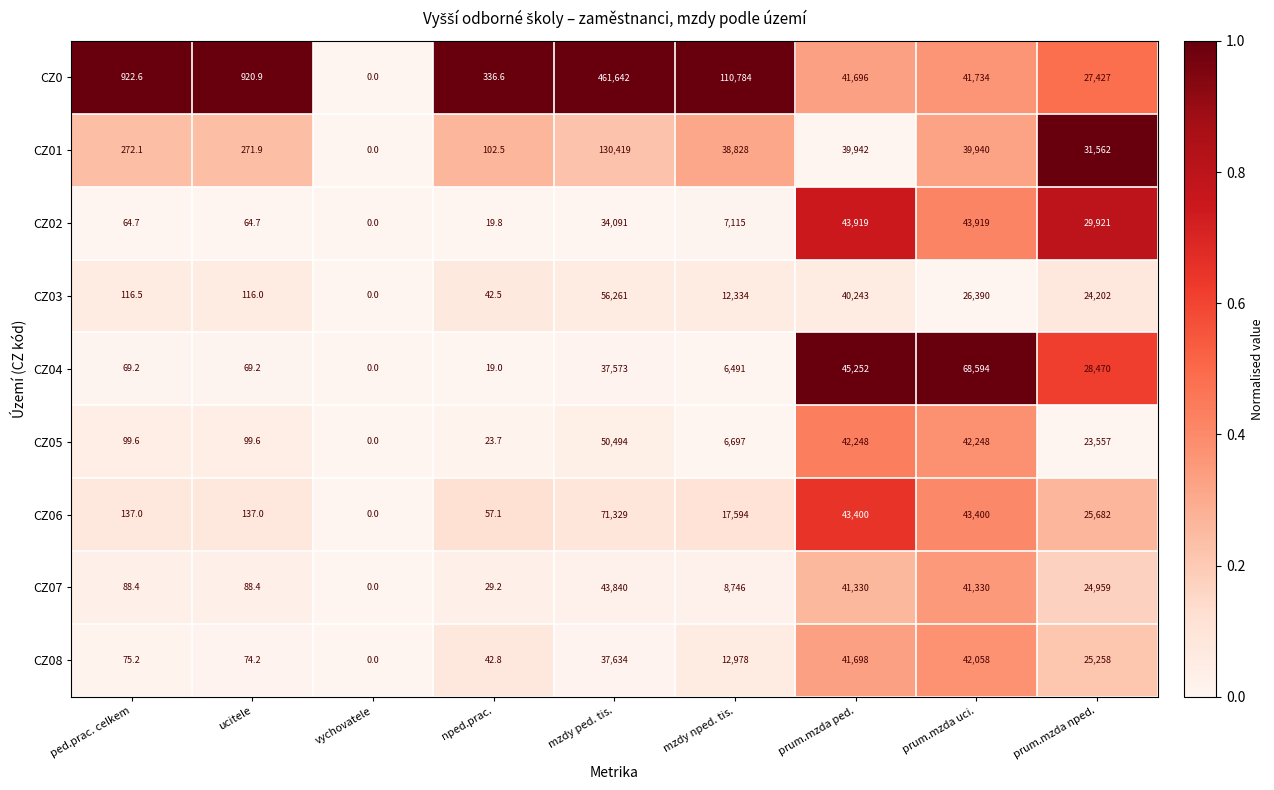

How many distinct data groups are displayed?

9